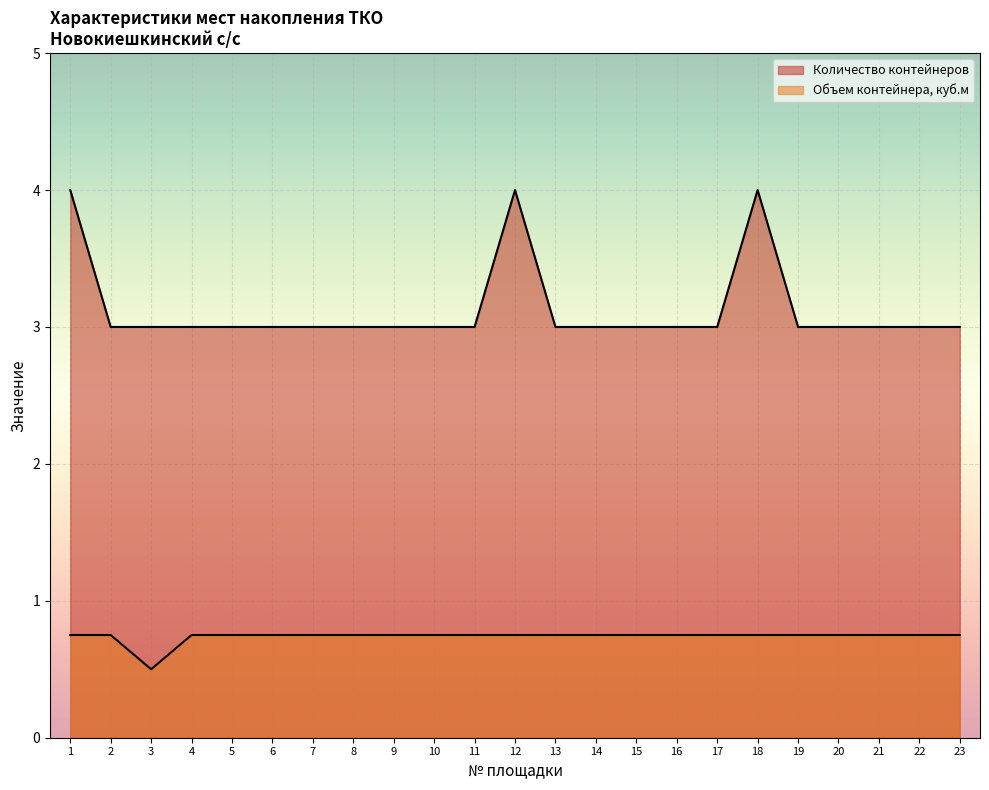

Which series has the largest range (max minus min)?

Количество контейнеров